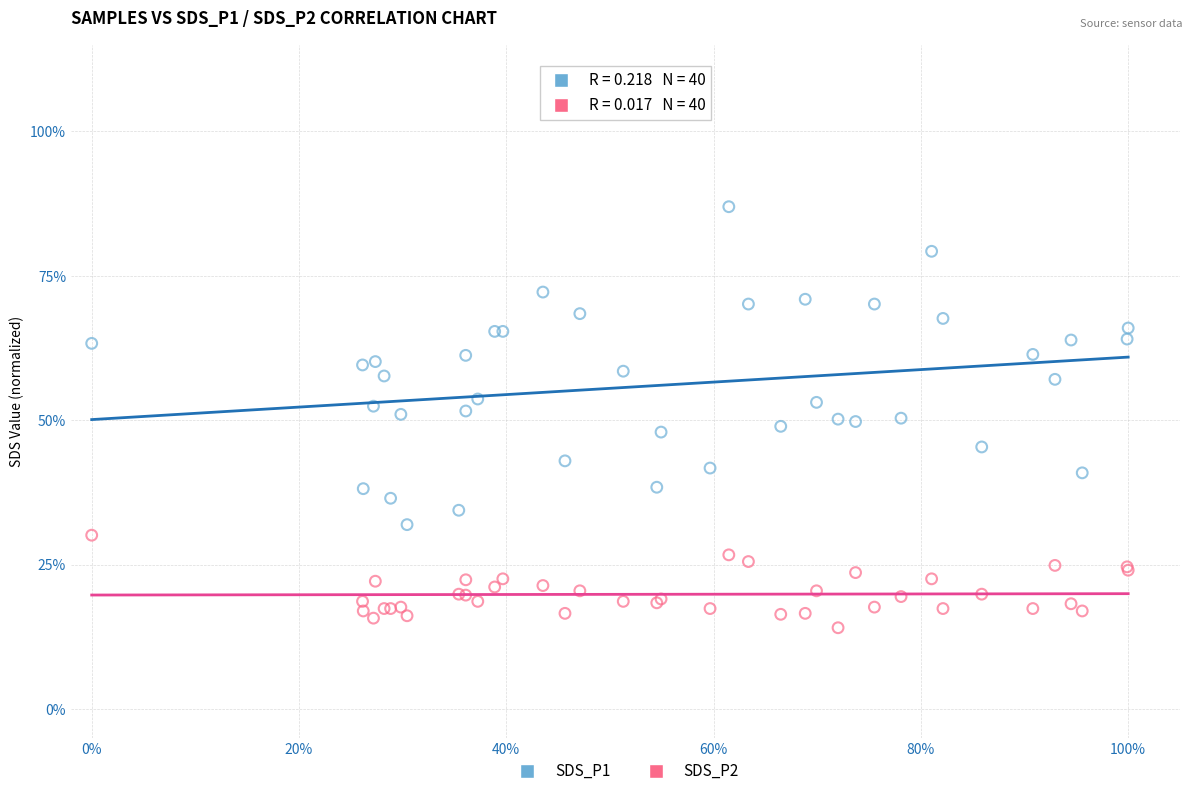

What are all the series names shown in the legend?

SDS_P1, SDS_P2